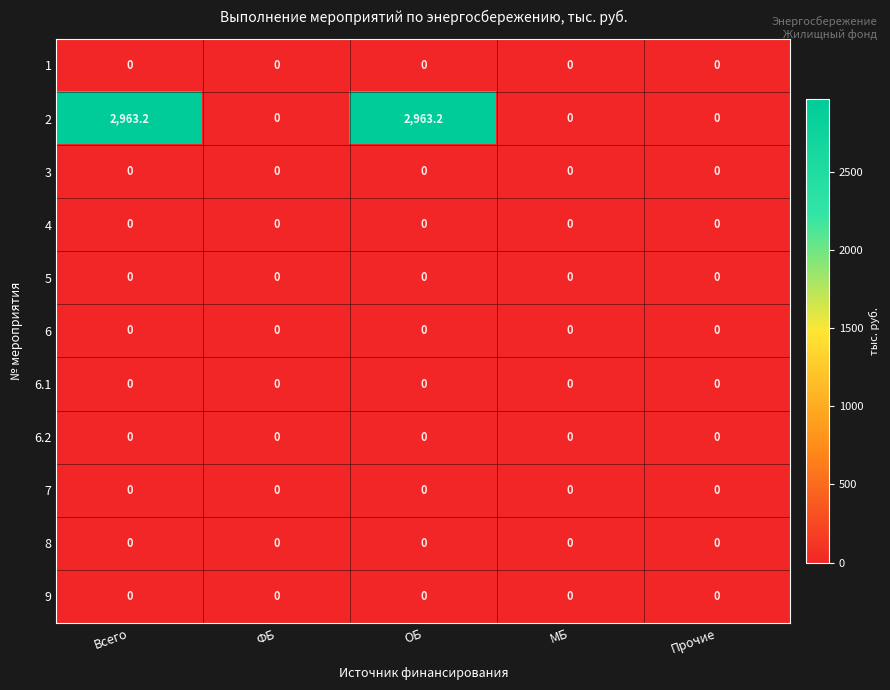

What is the spread (max minus min) of values at ОБ?

2963.2